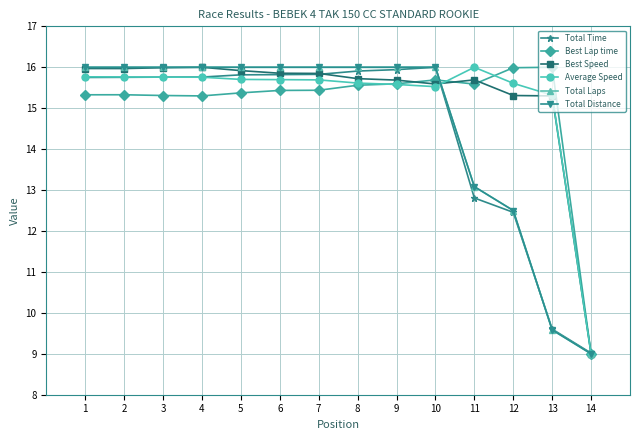

True or false: Total Distance has more than 0 points higher than both neighbors.

False